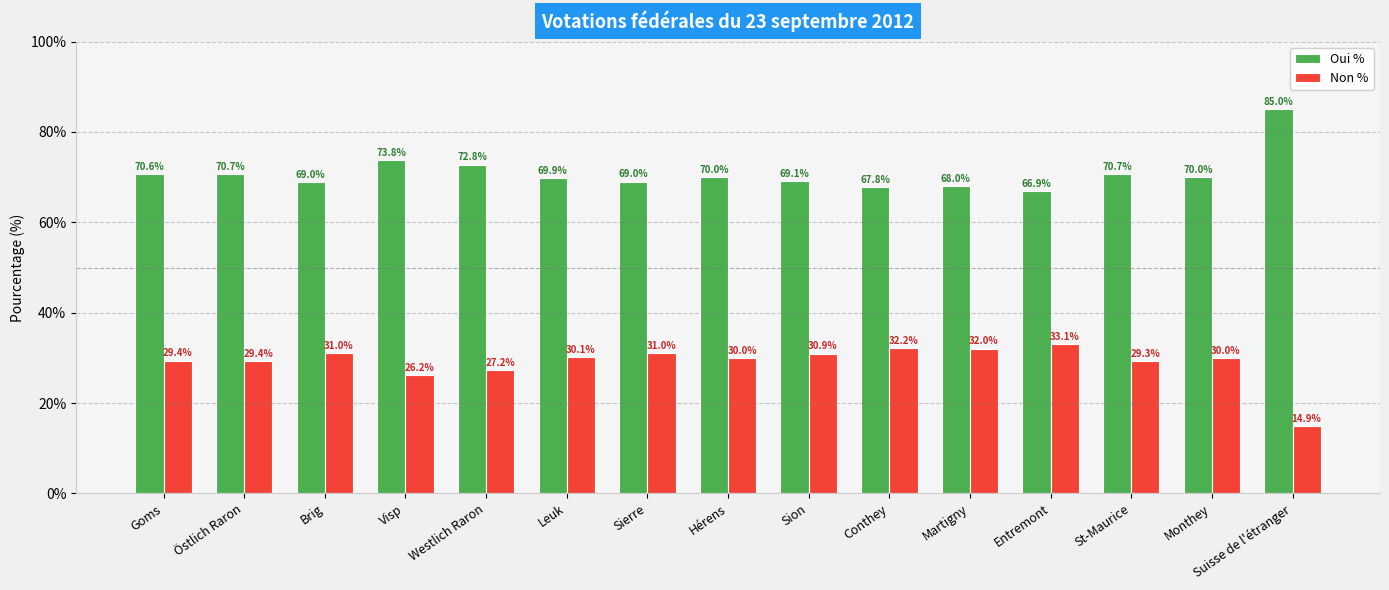

What position from the left is Westlich Raron?

5